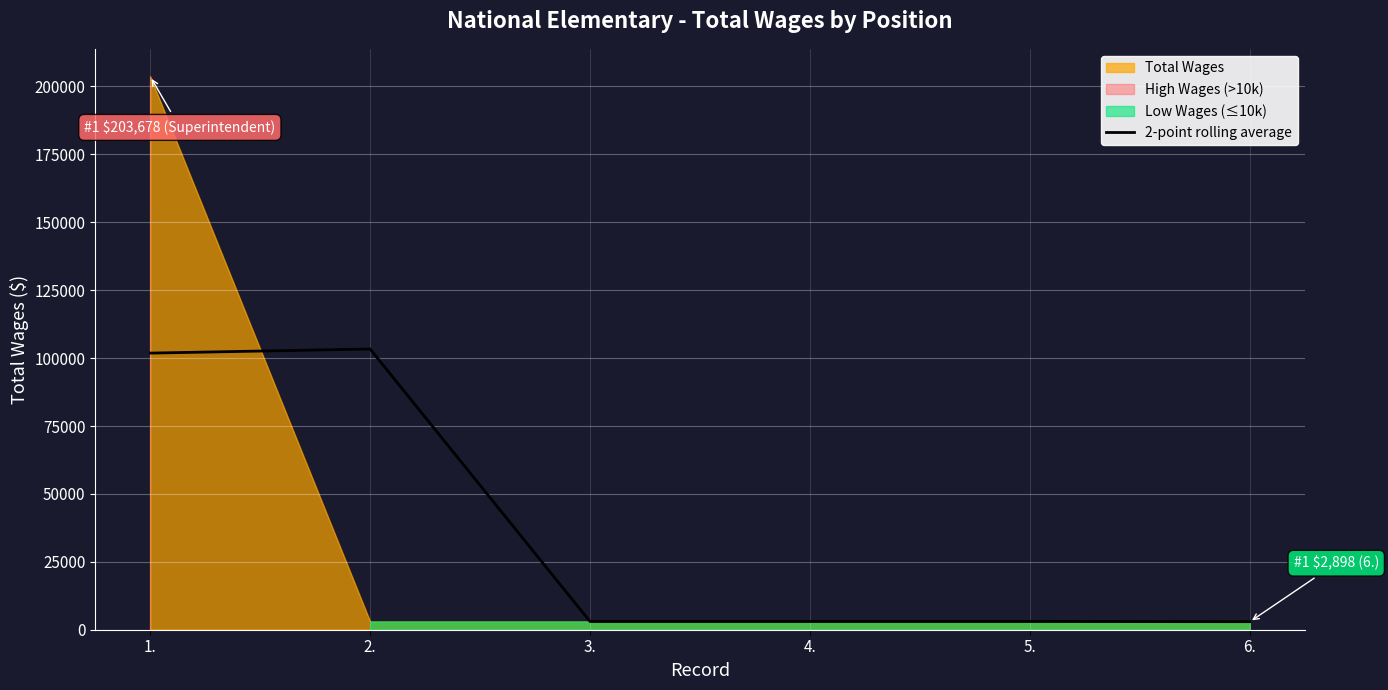

Where does the data first go above 3024?

1.